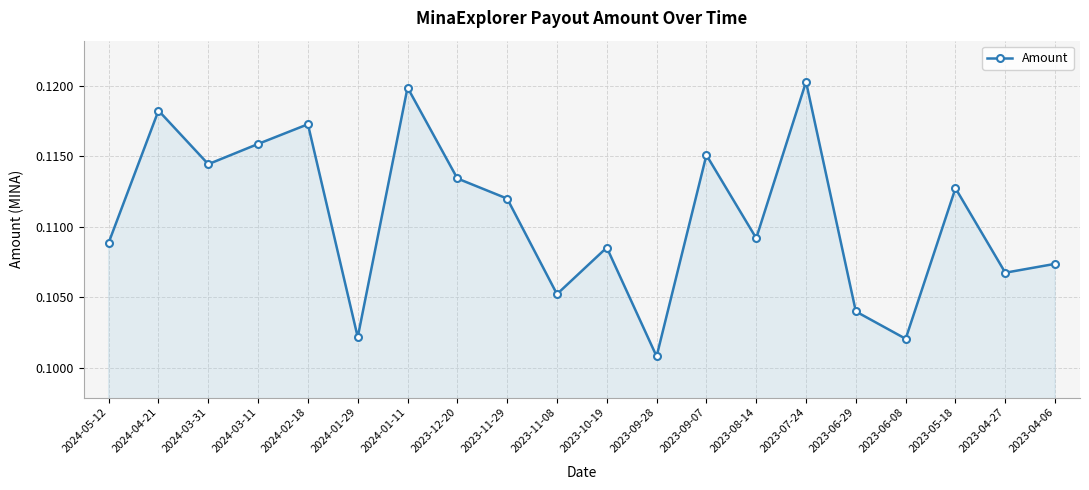

At which category does the chart reach its minimum across all series?

2023-09-28